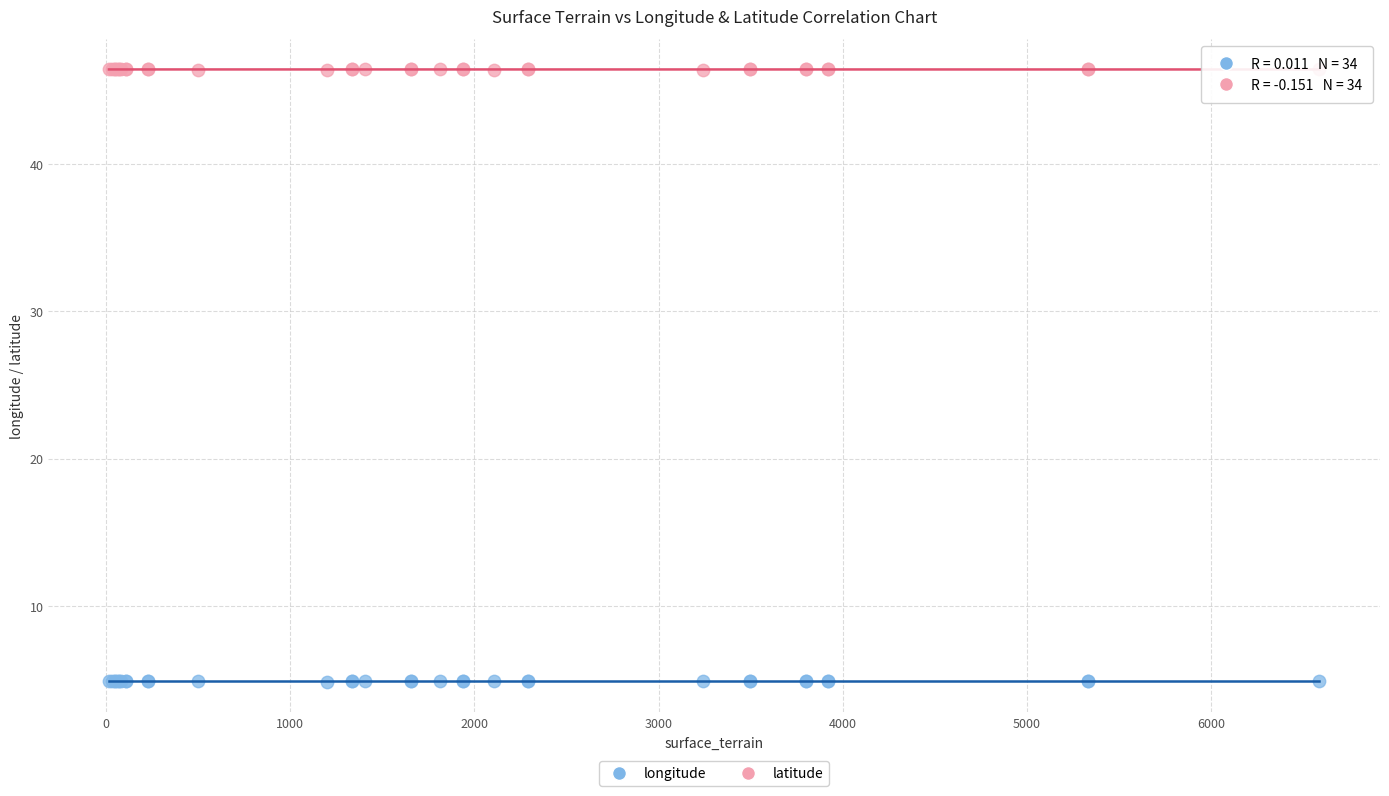

Which series reaches the maximum Y coordinate?

latitude